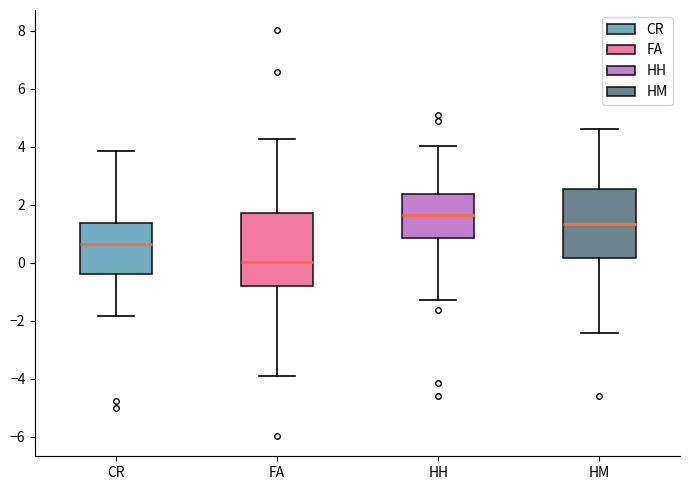

Reading left to right, read every box against the y-axis: the position of its median line, the range the box covers, and the ends of its whiskers. The values are not printed on the chart, so give them approximately, as read against the axis.

CR: median 0.6, box -0.4 to 1.4, whiskers -1.8 to 3.8
FA: median 0.0, box -0.8 to 1.8, whiskers -3.8 to 4.2
HH: median 1.6, box 0.8 to 2.4, whiskers -1.2 to 4.0
HM: median 1.4, box 0.2 to 2.6, whiskers -2.4 to 4.6